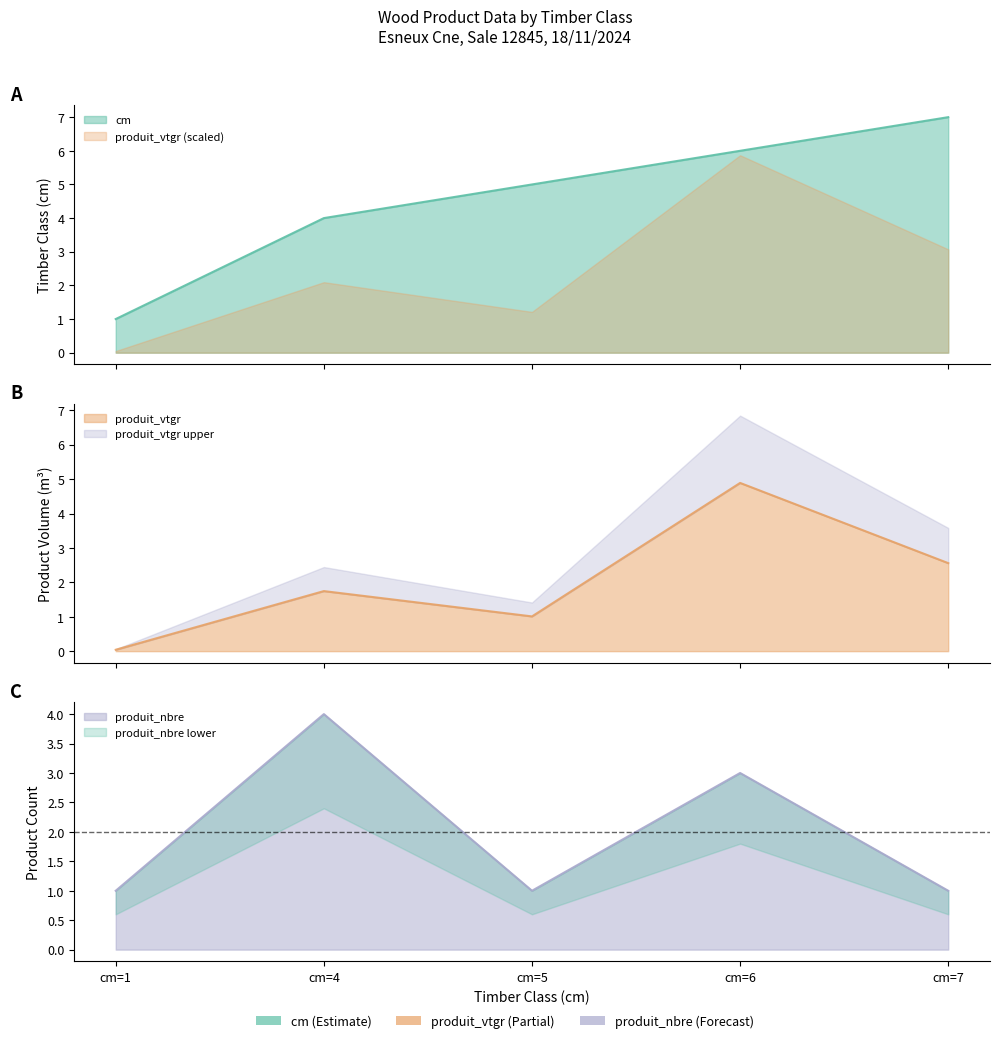

Is it true that produit_nbre equals 1.0 at cm=5?

True